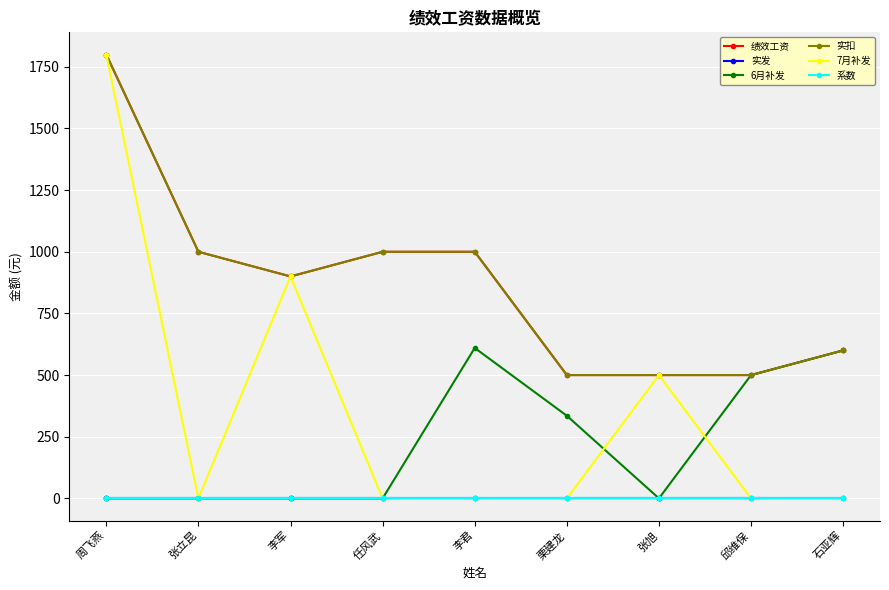

Which category has the highest value across all series?

周飞燕